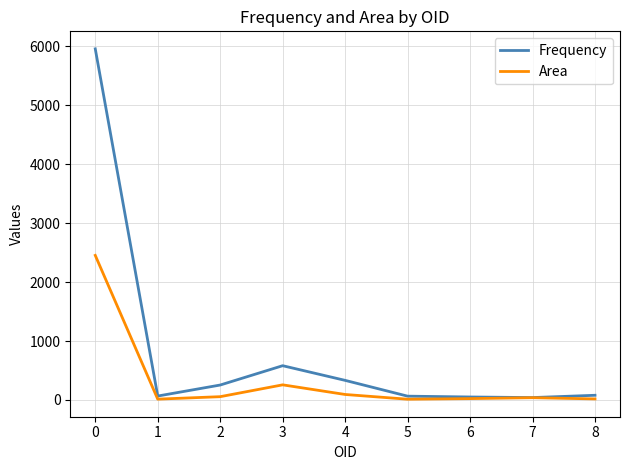

Between 1 and 4, which series saw the biggest shift?

Frequency